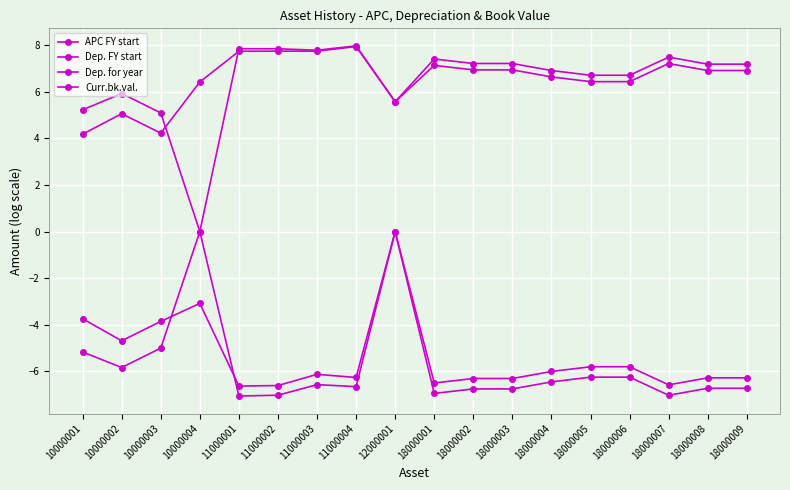

Does the chart have visible grid lines?

Yes